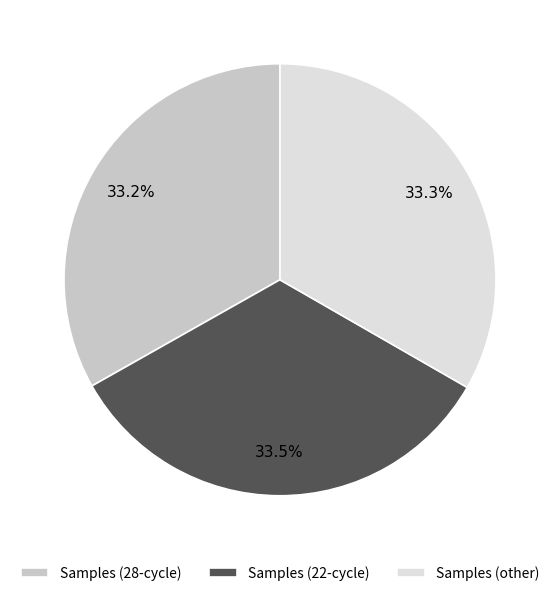

Is there any slice that represents more than half of the pie?

No